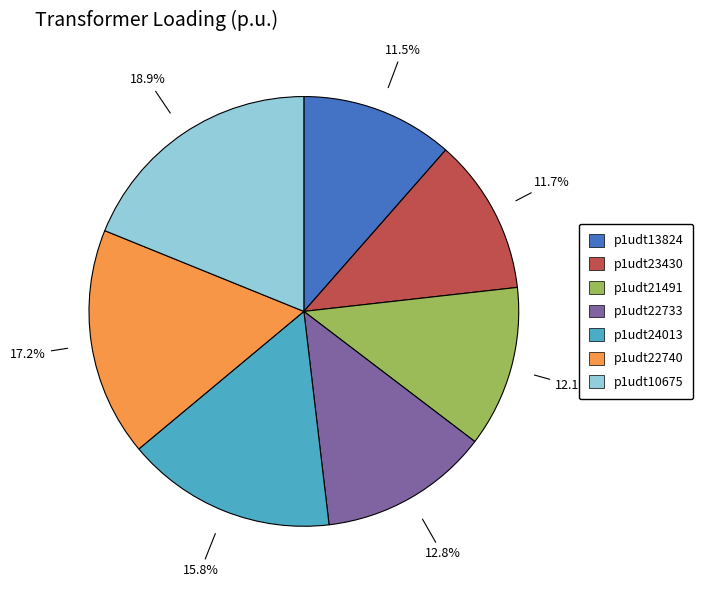

To the nearest percent, what is the combined percentage of p1udt10675 and p1udt21491?

31%